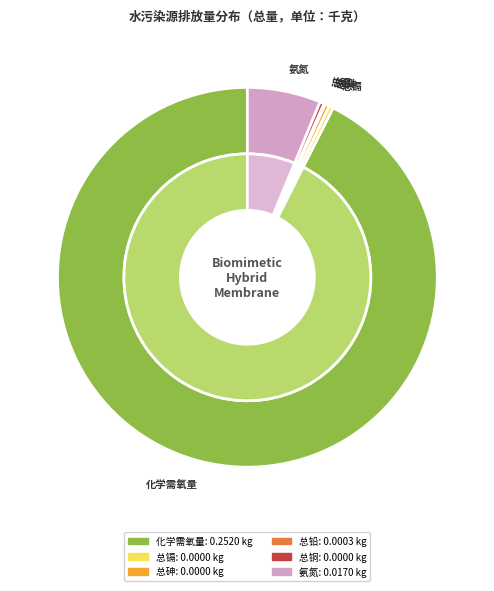

Which slice represents more than half of the pie?

化学需氧量